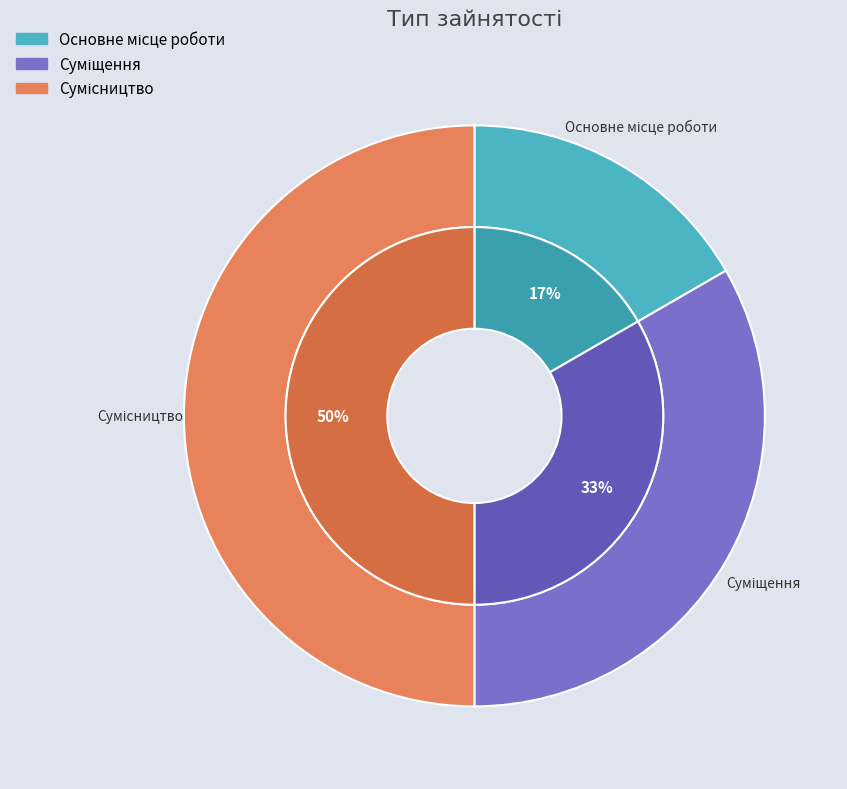

What is the smallest slice in the pie chart?

Основне місце роботи